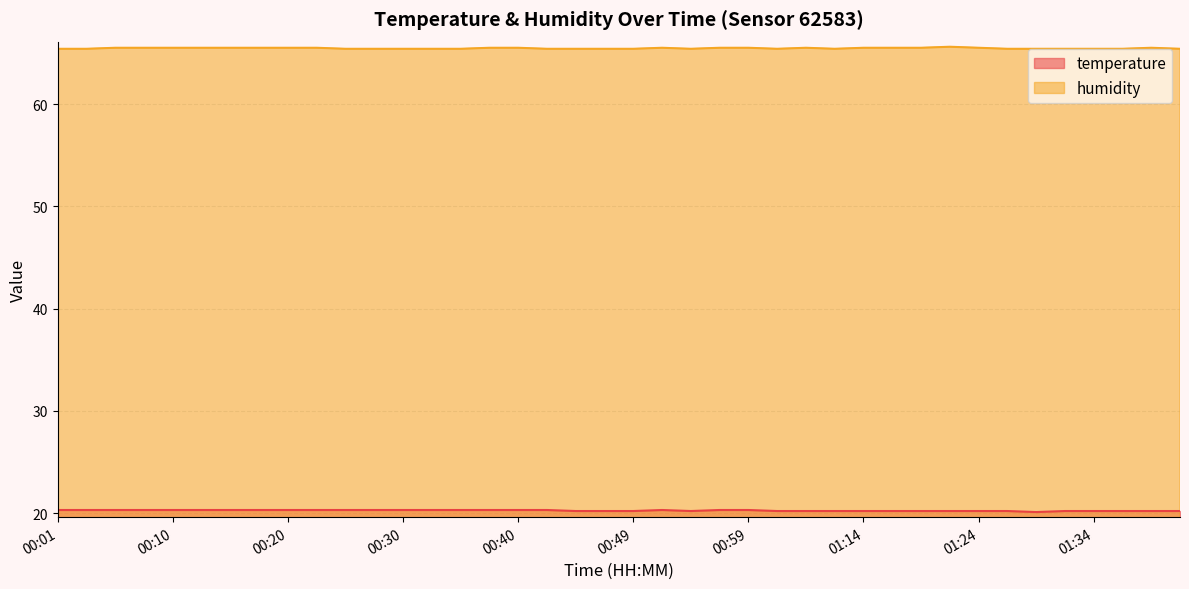

At how many categories does at least one series exceed 64?

40